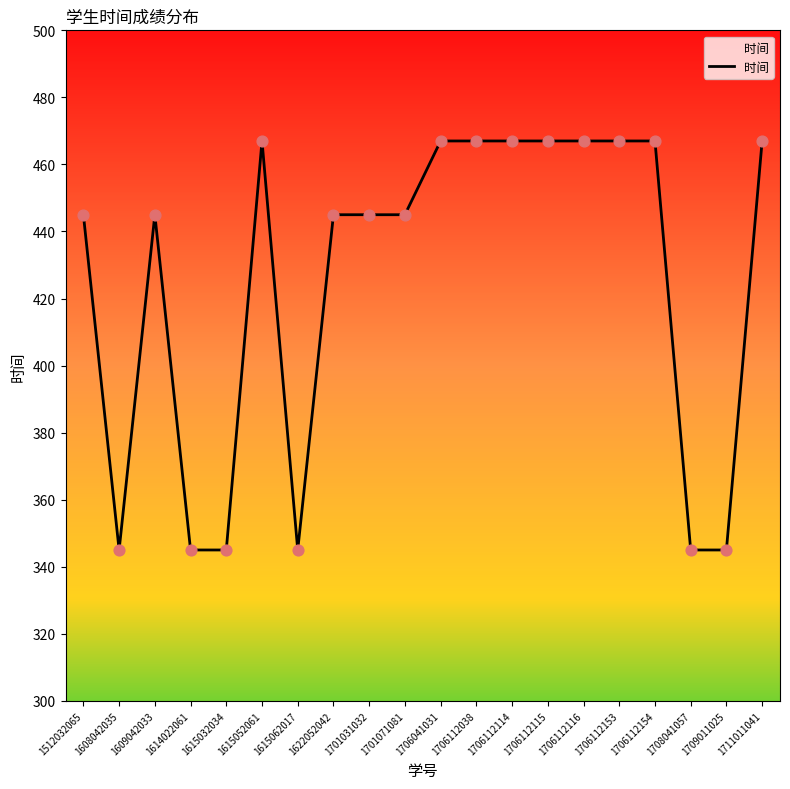

Between 1622052042 and 1706112115, which is larger?

1706112115